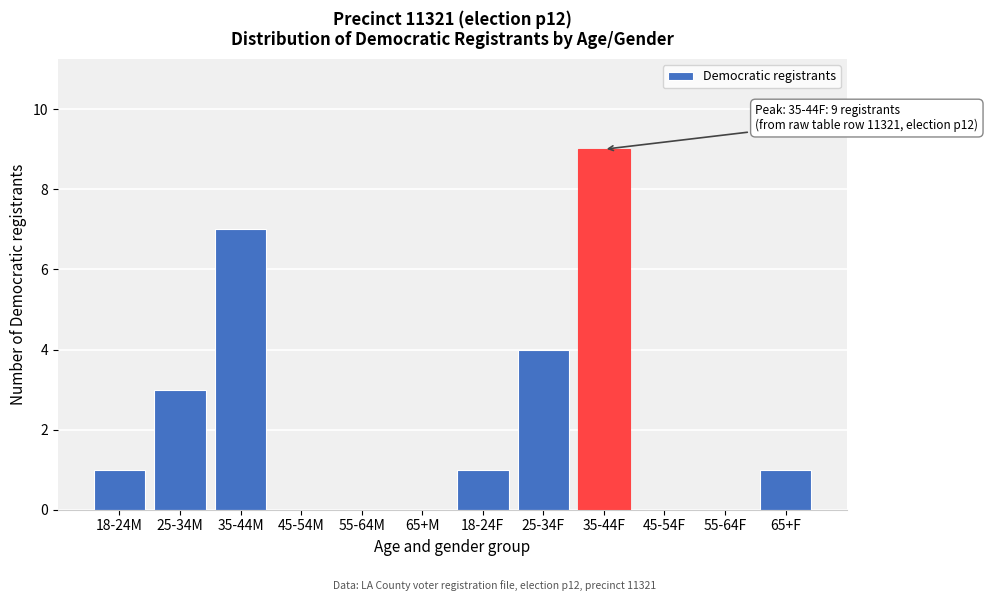

Reading right to left, list all the values displayed in this chart.

65+F=1	55-64F=0	45-54F=0	35-44F=9	25-34F=4	18-24F=1	65+M=0	55-64M=0	45-54M=0	35-44M=7	25-34M=3	18-24M=1